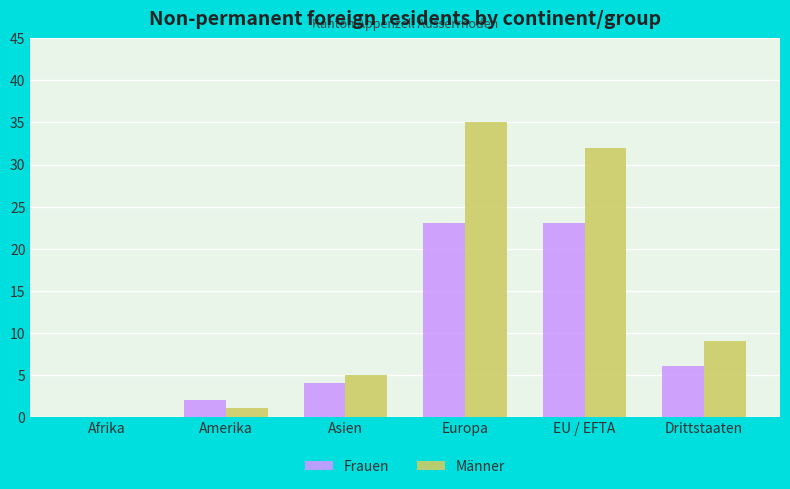

At which label does Männer reach its peak?

Europa